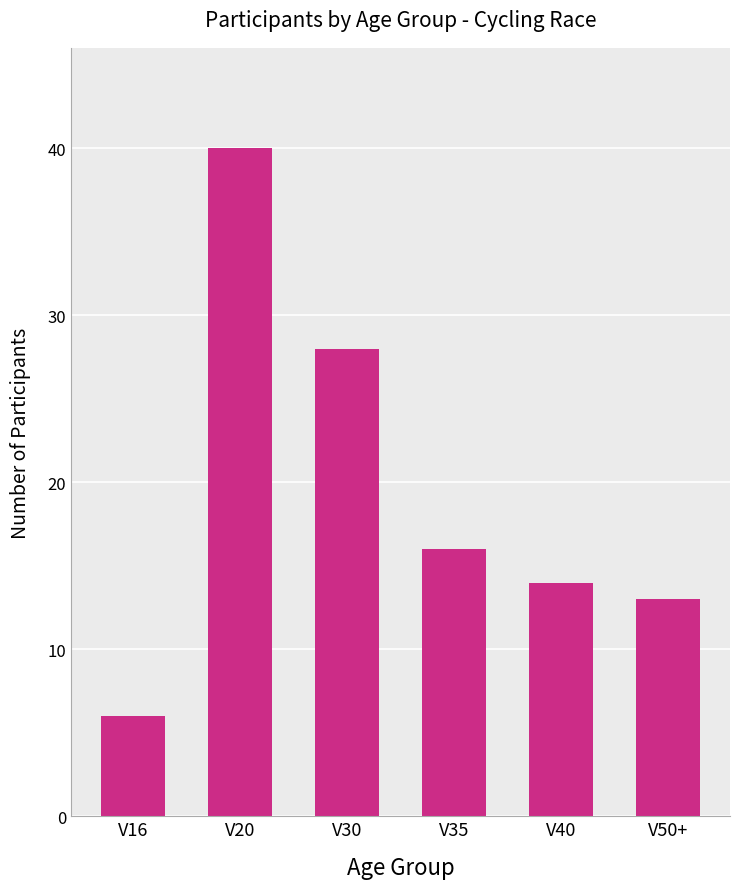

Read the value at V30, to the nearest 5.

30